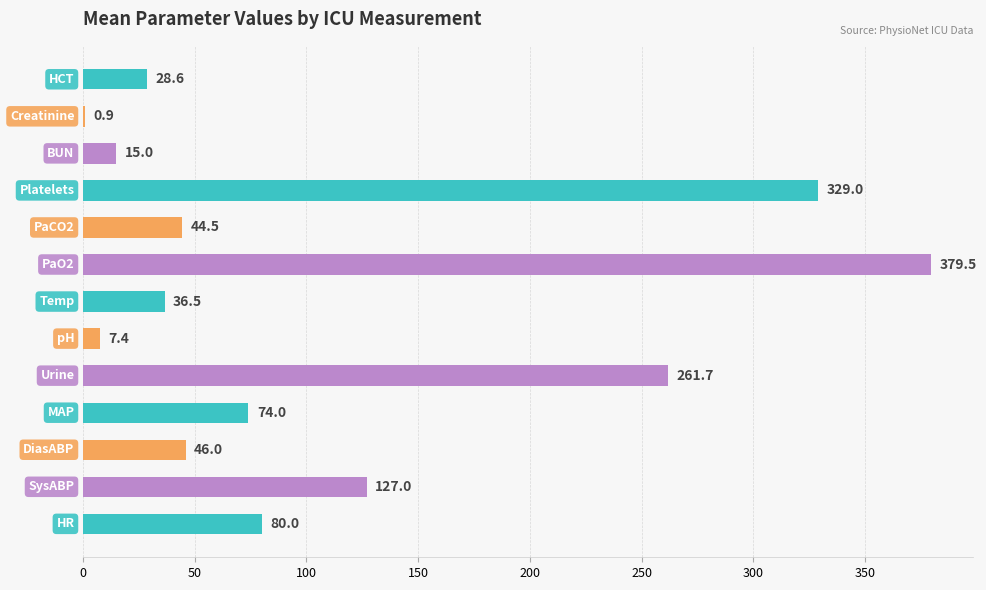

What is the maximum value shown in the chart?

379.5